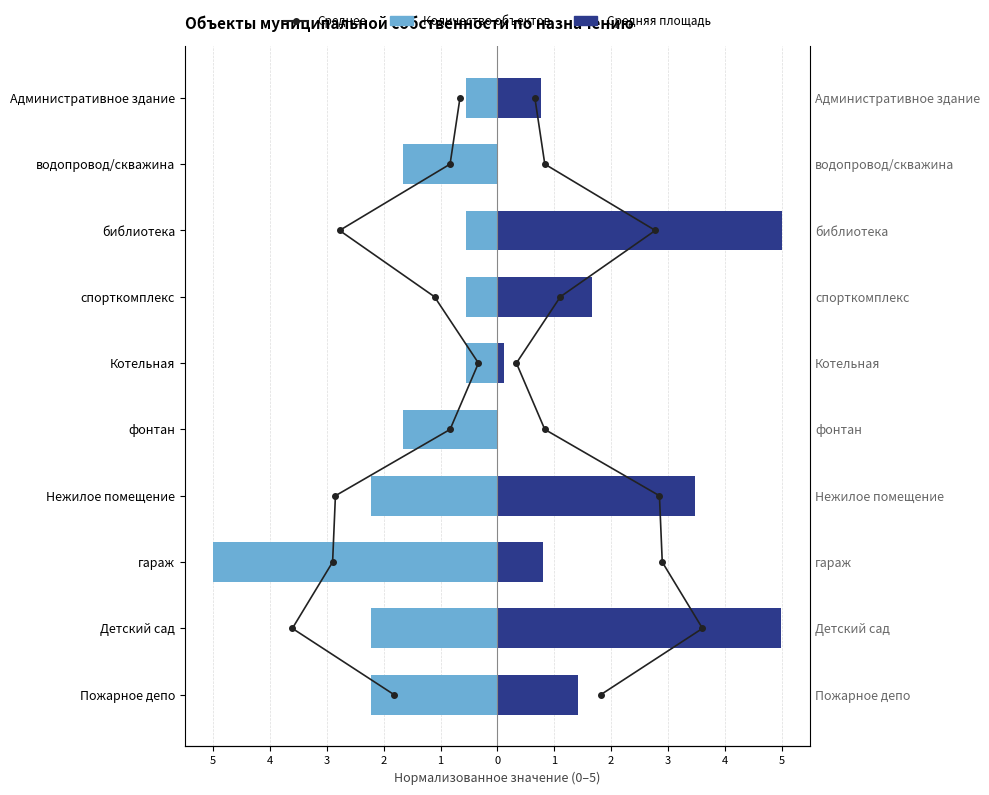

What is the total value across all series at 2?

4.3